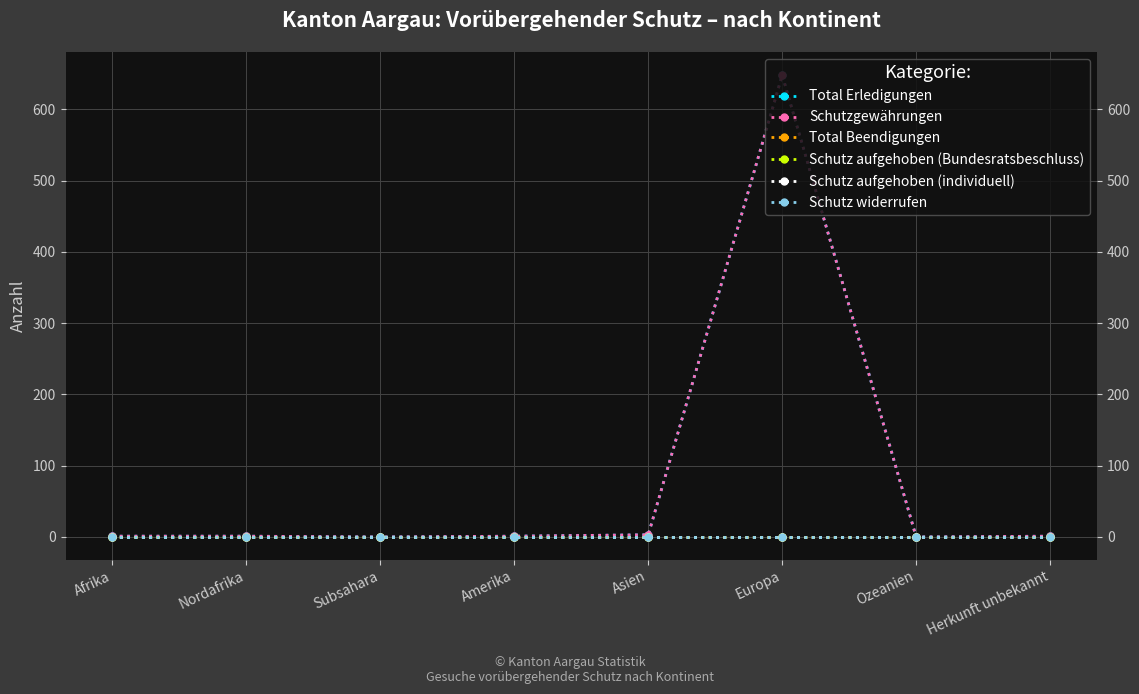

Reading right to left, what are all the values shown in this chart?

Total Erledigungen: 1	0	648	3	1	0	1	1
Schutzgewährungen: 1	0	648	3	1	0	1	1
Total Beendigungen: 0	0	0	0	0	0	0	0
Schutz aufgehoben (Bundesratsbeschluss): 0	0	0	0	0	0	0	0
Schutz aufgehoben (individuell): 0	0	0	0	0	0	0	0
Schutz widerrufen: 0	0	0	0	0	0	0	0